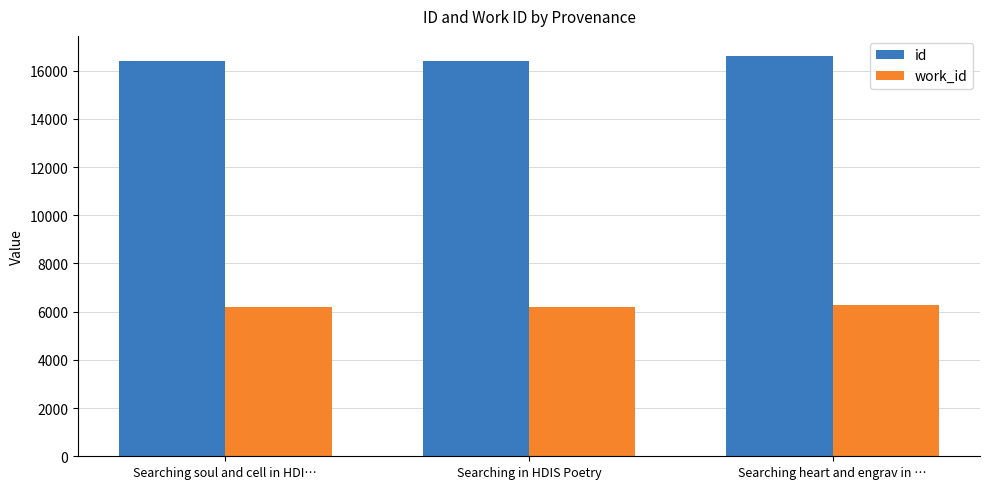

What is the label of the 3rd bar from the left?

Searching heart and engrav in …